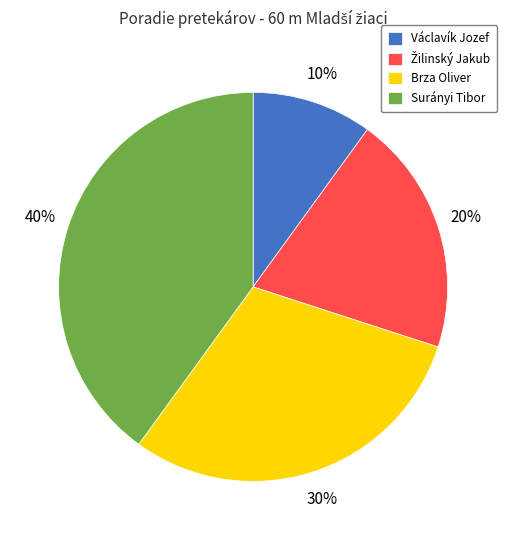

Is there any slice that represents more than half of the pie?

No